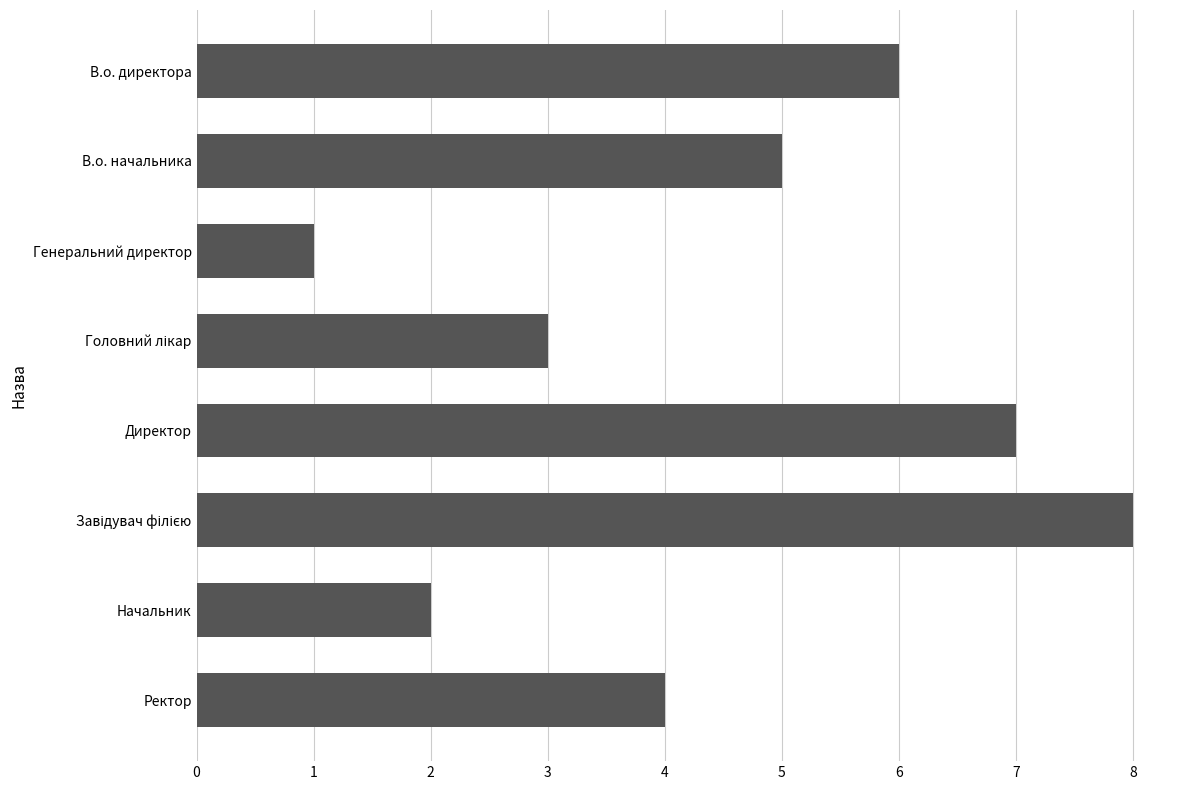

What is the difference between the second highest and minimum values?

6